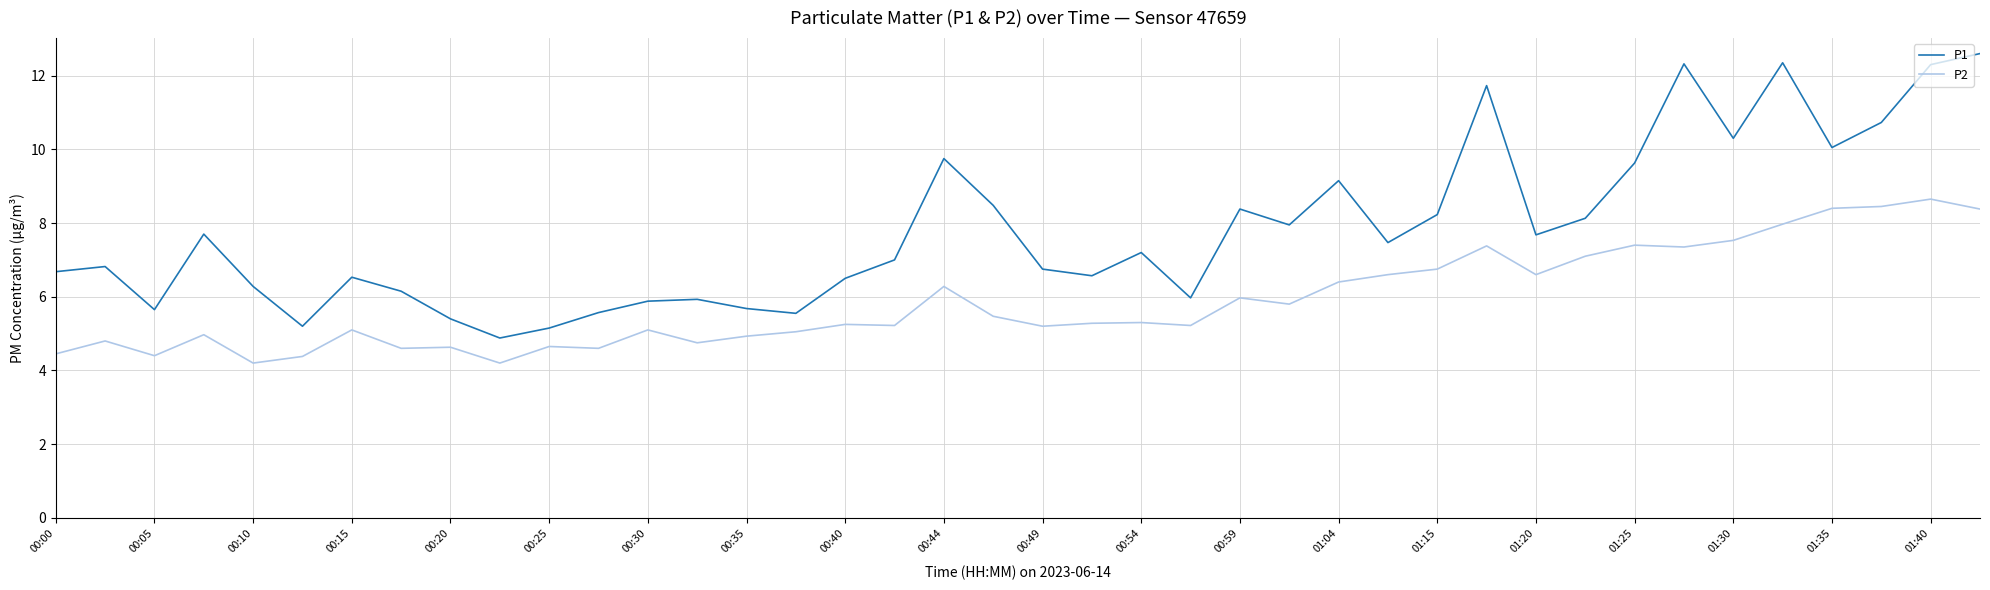

Does the chart display data point markers on the line(s)?

No